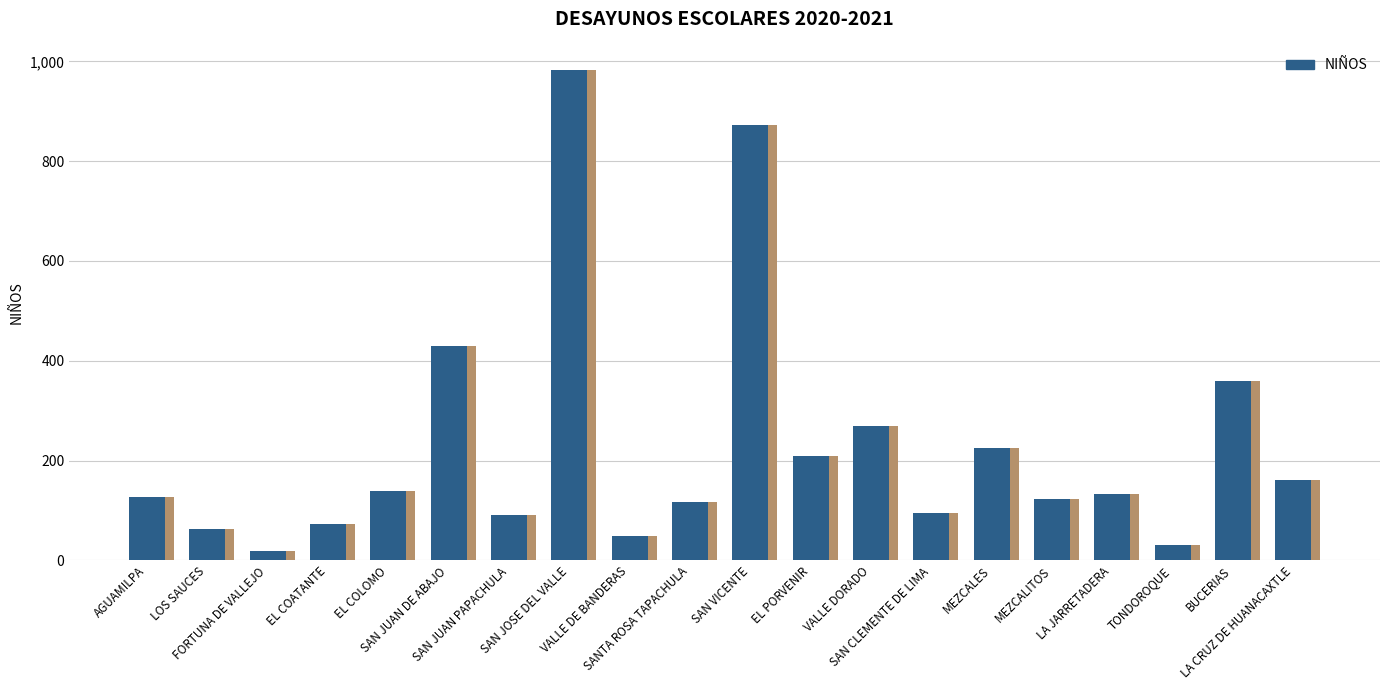

What is the label of the 2nd bar from the left?

LOS SAUCES